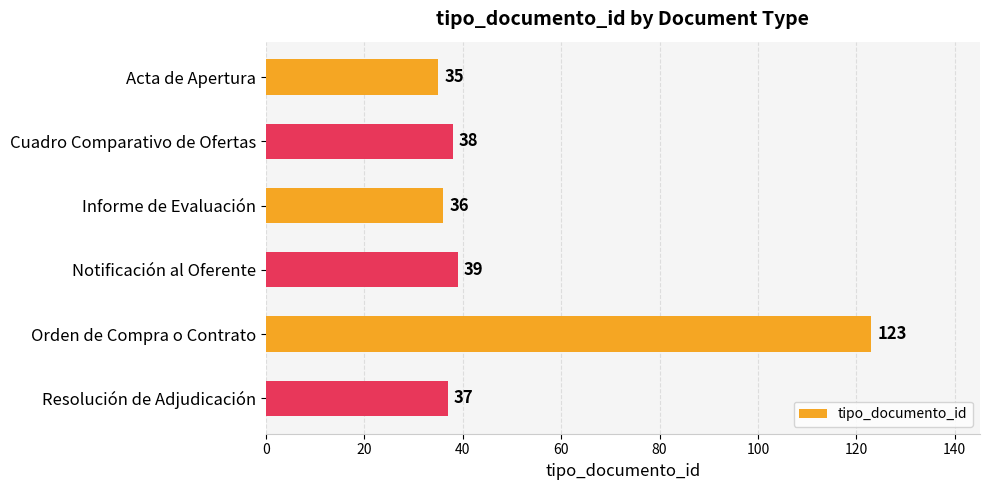

Are the bars grouped side by side (vs. stacked)?

No